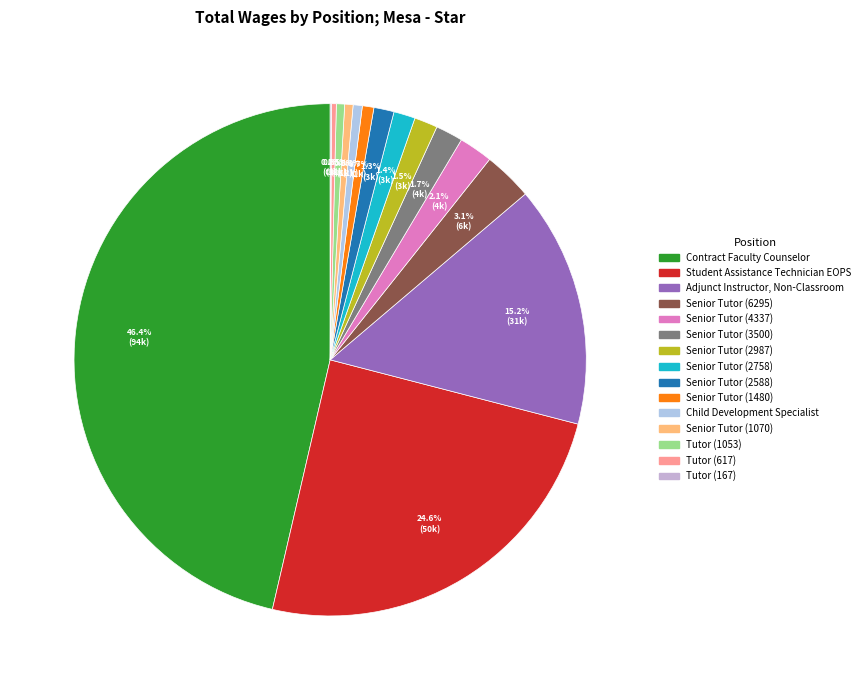

Does Senior Tutor (6295) account for over 50% of the chart?

No